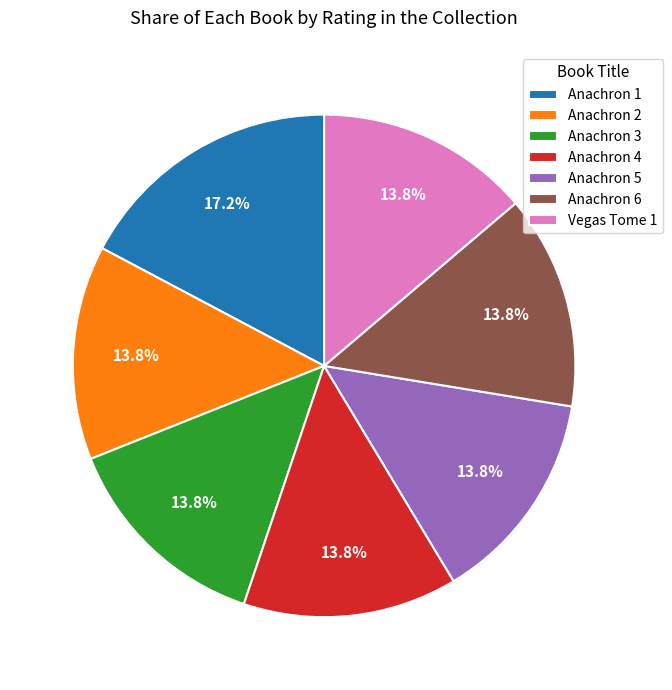

Approximately how many times larger is the value at Anachron 4 compared to Anachron 1?

0.8